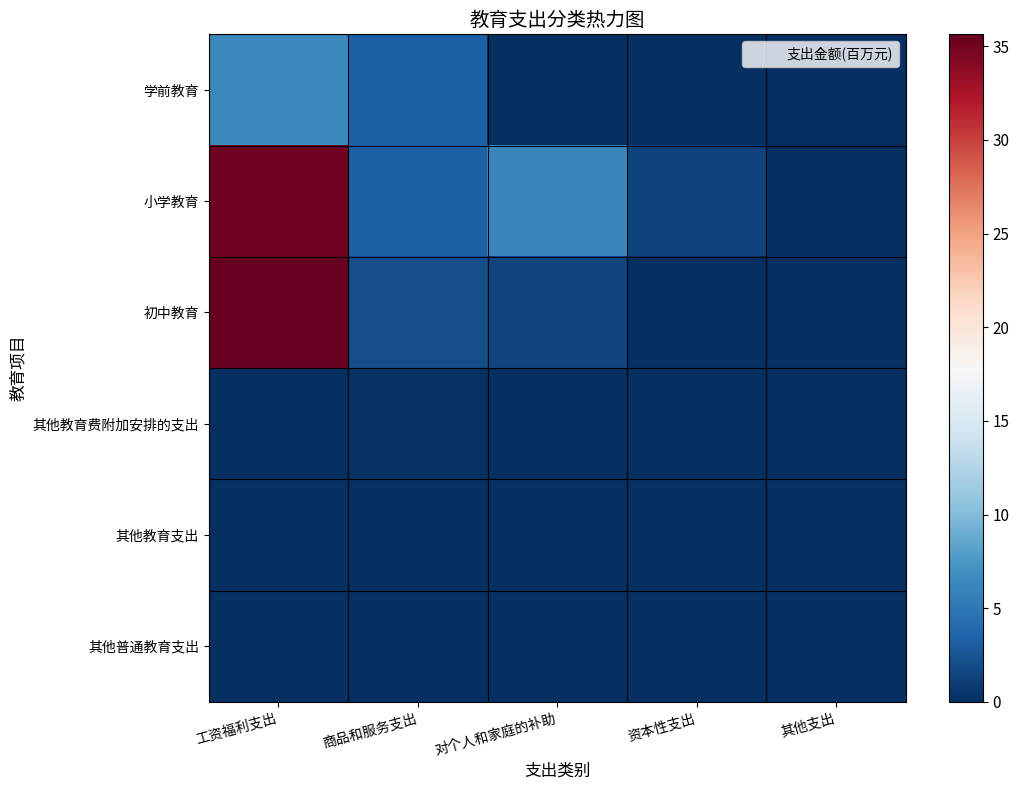

Between 对个人和家庭的补助 and 资本性支出, which series saw the biggest shift?

小学教育